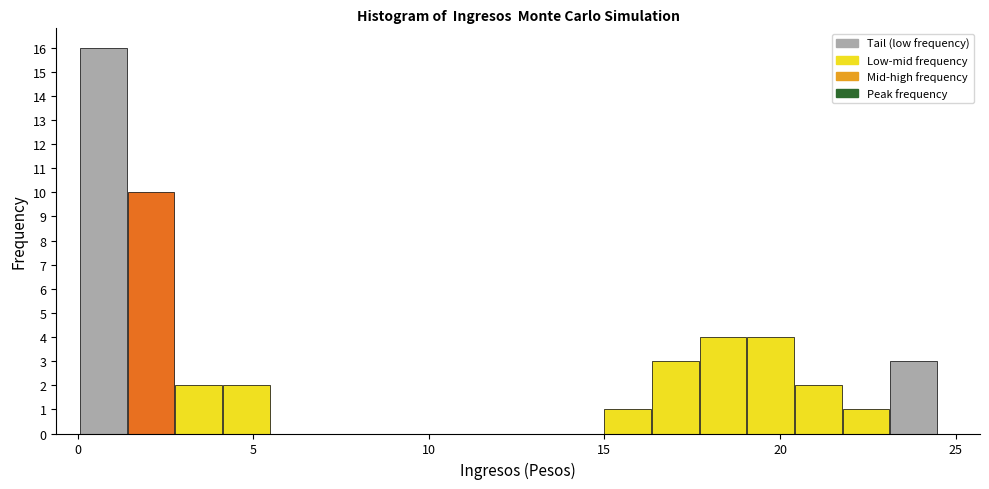

Read against the x-axis, roughly where is the centre of the tallest bar?

0.5